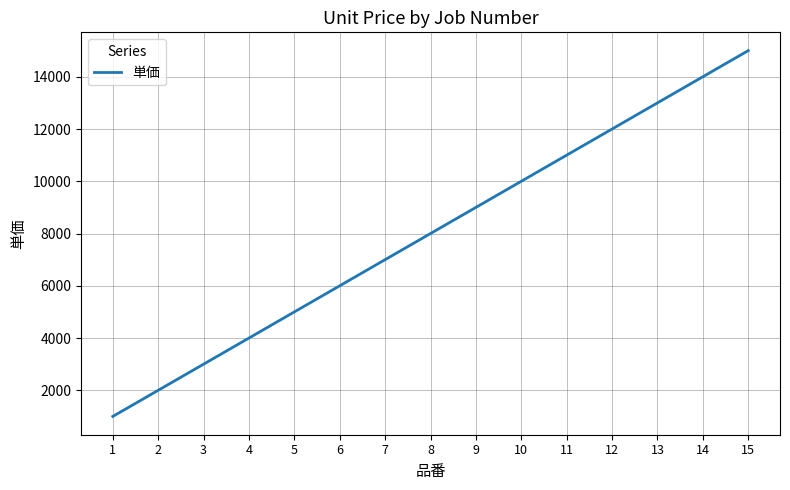

At which label is the value closest to 8000?

8